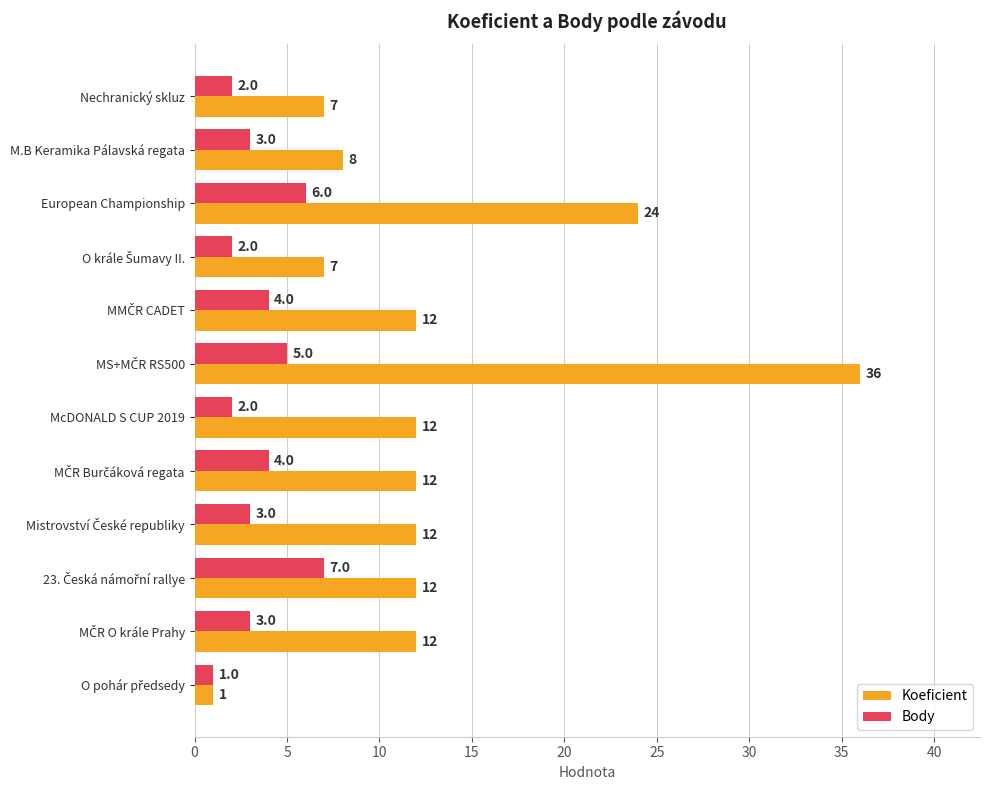

How many Body values are between 2 and 5?

9